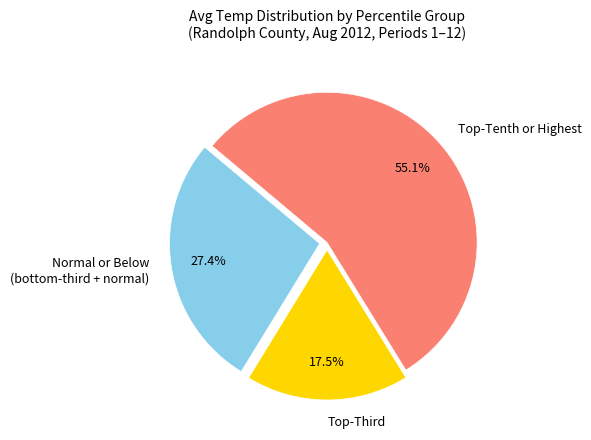

Rank the categories by value from lowest to highest.

Top-Third, Normal or Below (bottom-third + normal), Top-Tenth or Highest